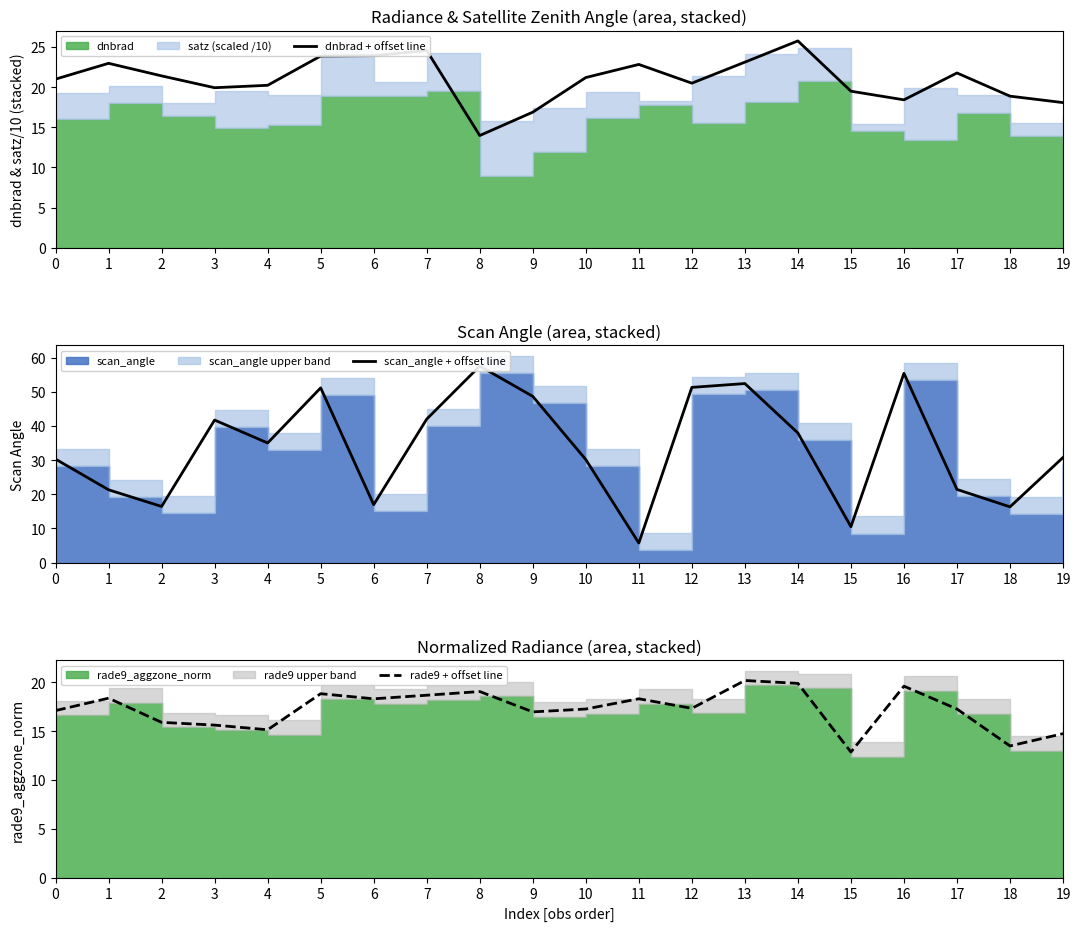

What is the lowest value of the dnbrad + offset line series?

14.0